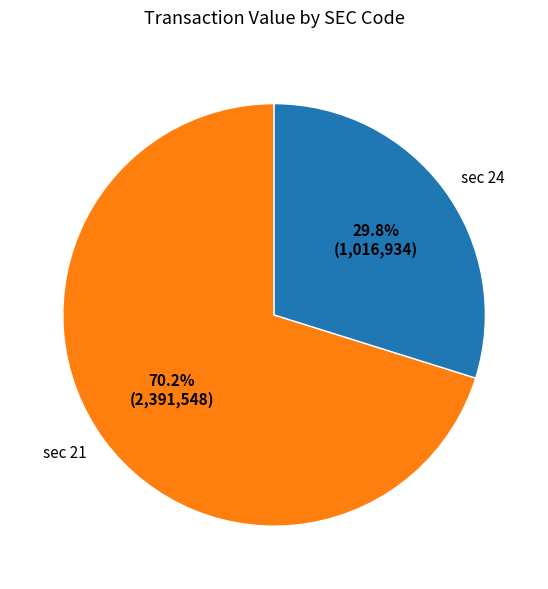

How many slices are in this pie chart?

2